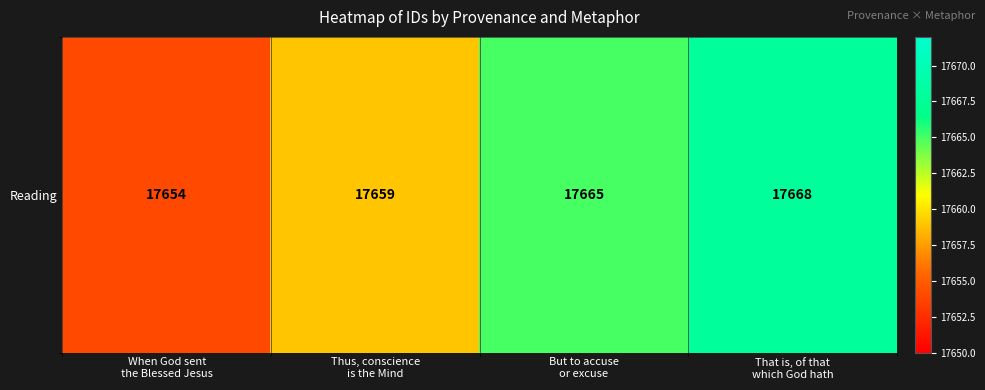

List the labels in order of value, largest first.

That is, of that
which God hath, But to accuse
or excuse, Thus, conscience
is the Mind, When God sent
the Blessed Jesus